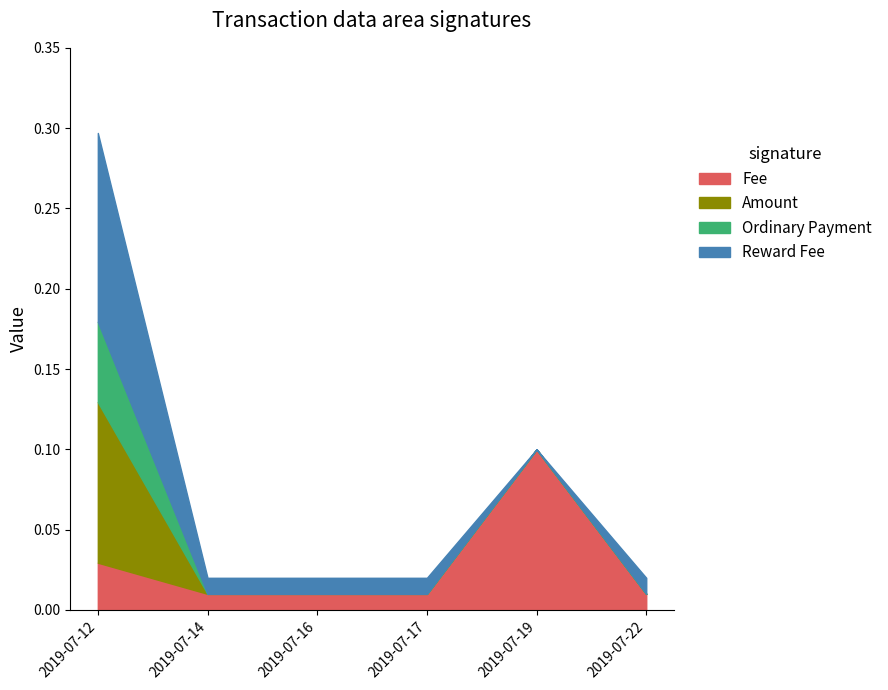

The Fee series shows 0.0 at 2019-07-16. True or false?

False